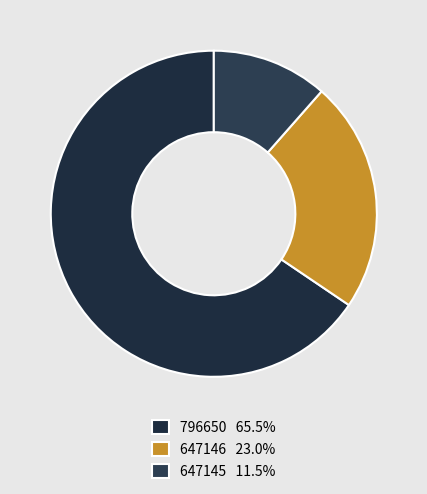

Which slice is the largest?

796650